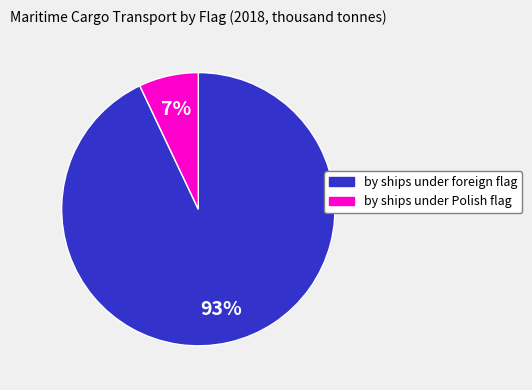

To the nearest percent, what is the combined percentage of by ships under Polish flag and by ships under foreign flag?

100%